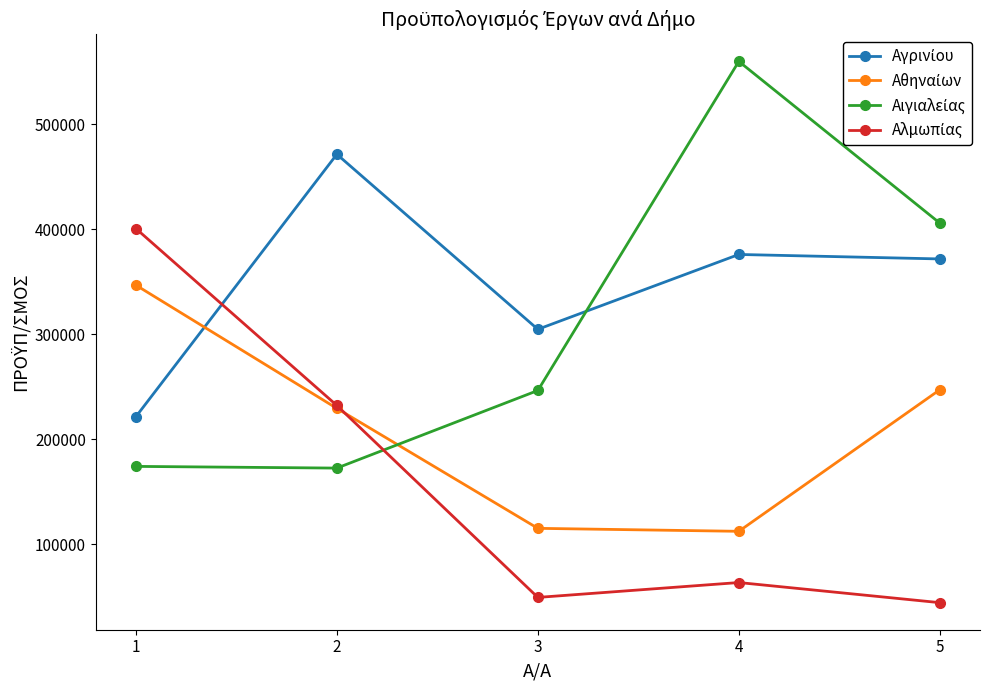

At which category is the sum across all series the highest?

1